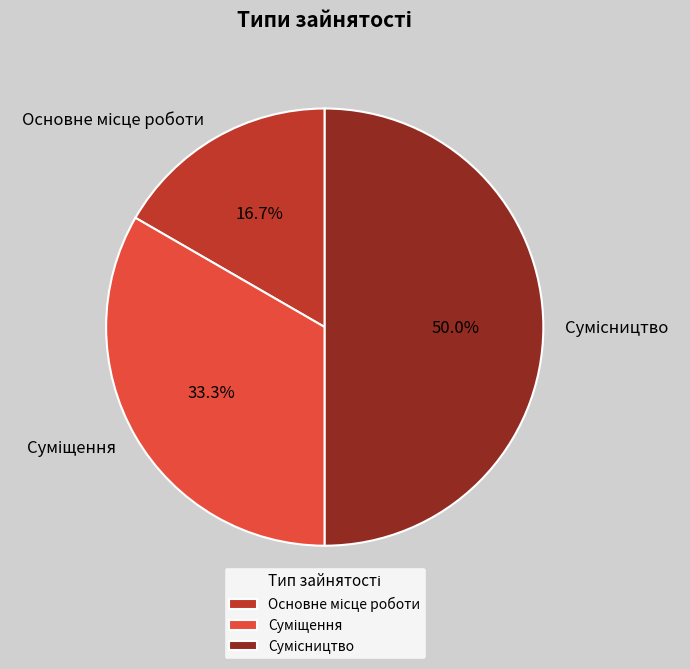

What is the total percentage of Основне місце роботи and Сумісництво?

66.7%